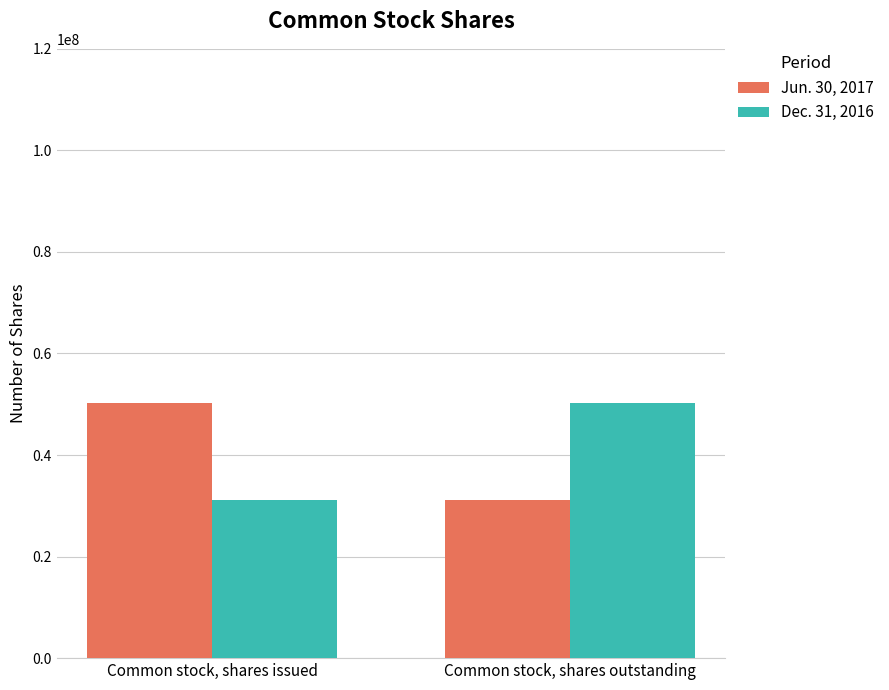

True or false: Jun. 30, 2017 has a value of 11230760 at Common stock, shares outstanding.

False